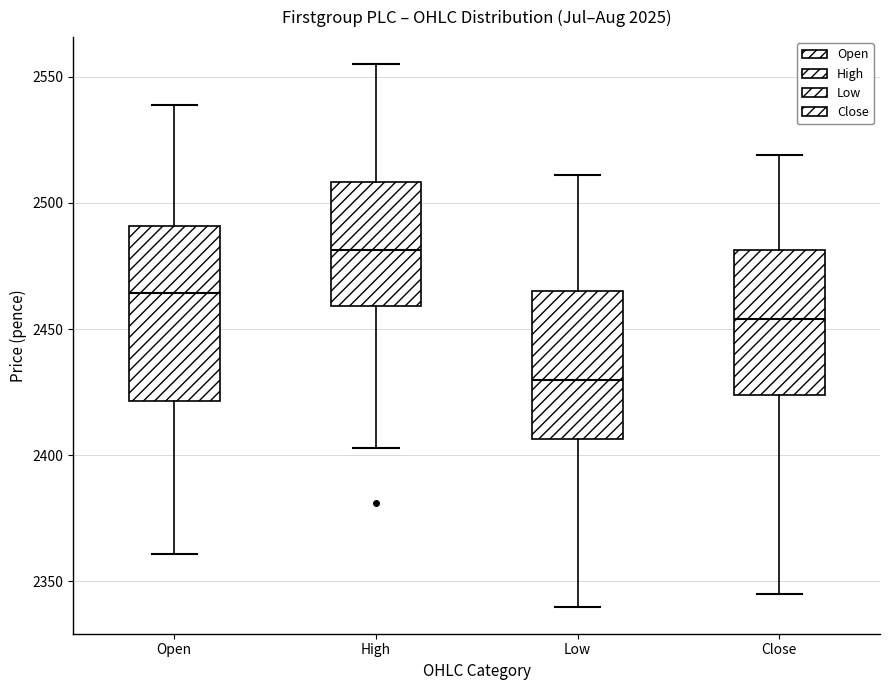

Reading left to right, transcribe this box plot: for each box, give where its median line is, the range the box spans, and where its two whiskers end, as read against the y-axis. The values are not printed on the chart, so give them approximately, as read against the axis.

Open: median 2465, box 2420 to 2490, whiskers 2360 to 2540
High: median 2480, box 2460 to 2510, whiskers 2405 to 2555
Low: median 2430, box 2405 to 2465, whiskers 2340 to 2510
Close: median 2455, box 2425 to 2480, whiskers 2345 to 2520